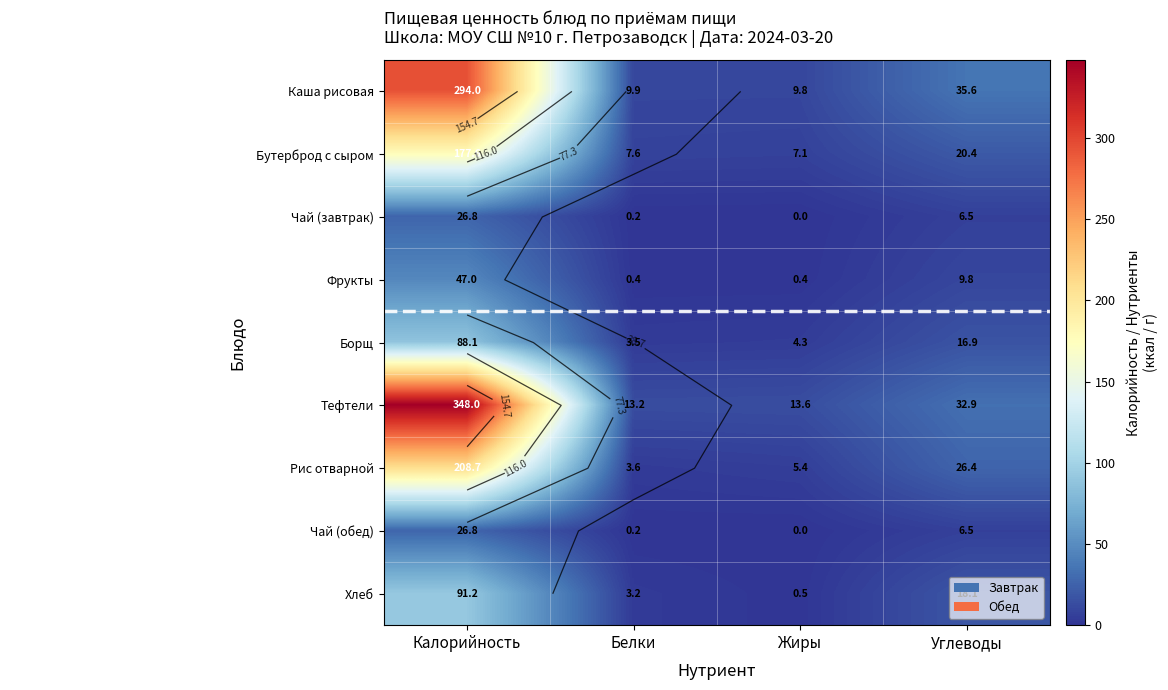

At how many categories does at least one series exceed 27?

2